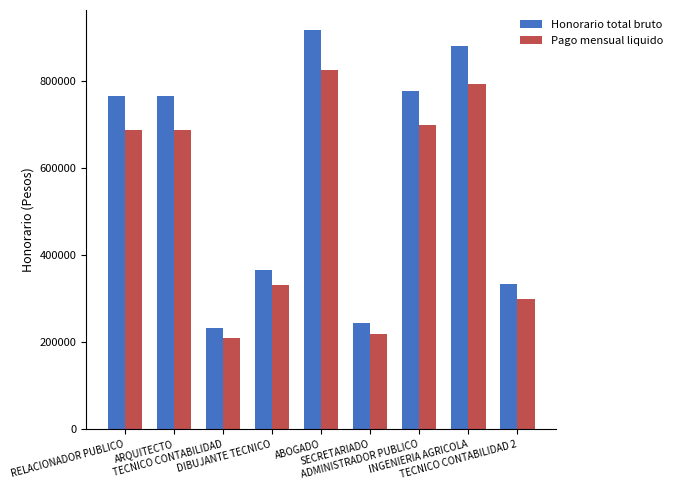

Reading right to left, list all the values displayed in this chart.

Honorario total bruto: 333333	882000	777778	244444	918382	367500	233333	765894	765894
Pago mensual liquido: 300000	793800	700000	220000	826544	330750	210000	689305	689305